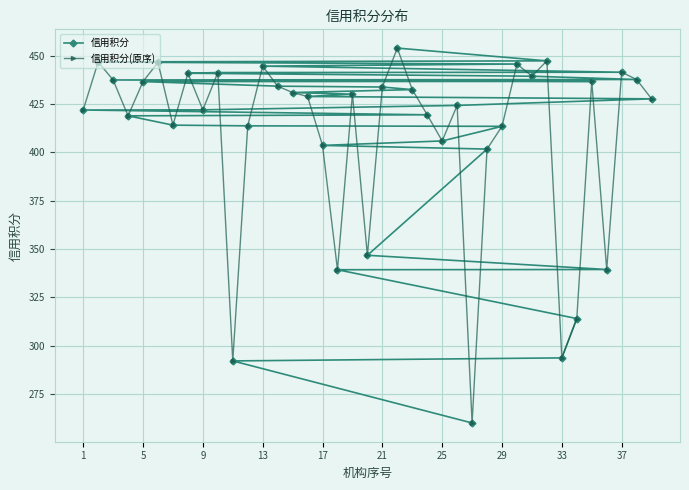

Reading left to right, transcribe all the data shown in this chart.

信用积分: 260.0	292.1	293.7	314.0	339.2	339.4	346.7	401.6	403.6	405.9	413.4	413.7	414.0	418.8	419.4	421.9	421.9	424.2	427.6	428.9	430.0	430.9	432.4	433.7	434.2	436.6	436.6	437.4	437.6	439.3	440.9	441.2	441.4	444.6	445.6	446.5	446.7	447.3	453.9
信用积分(原序): 421.9	446.7	437.4	418.8	436.6	446.5	414.0	440.9	421.9	441.2	292.1	413.7	444.6	434.2	430.9	428.9	403.6	339.2	430.0	346.7	433.7	453.9	432.4	419.4	405.9	424.2	260.0	401.6	413.4	445.6	439.3	447.3	293.7	314.0	436.6	339.4	441.4	437.6	427.6